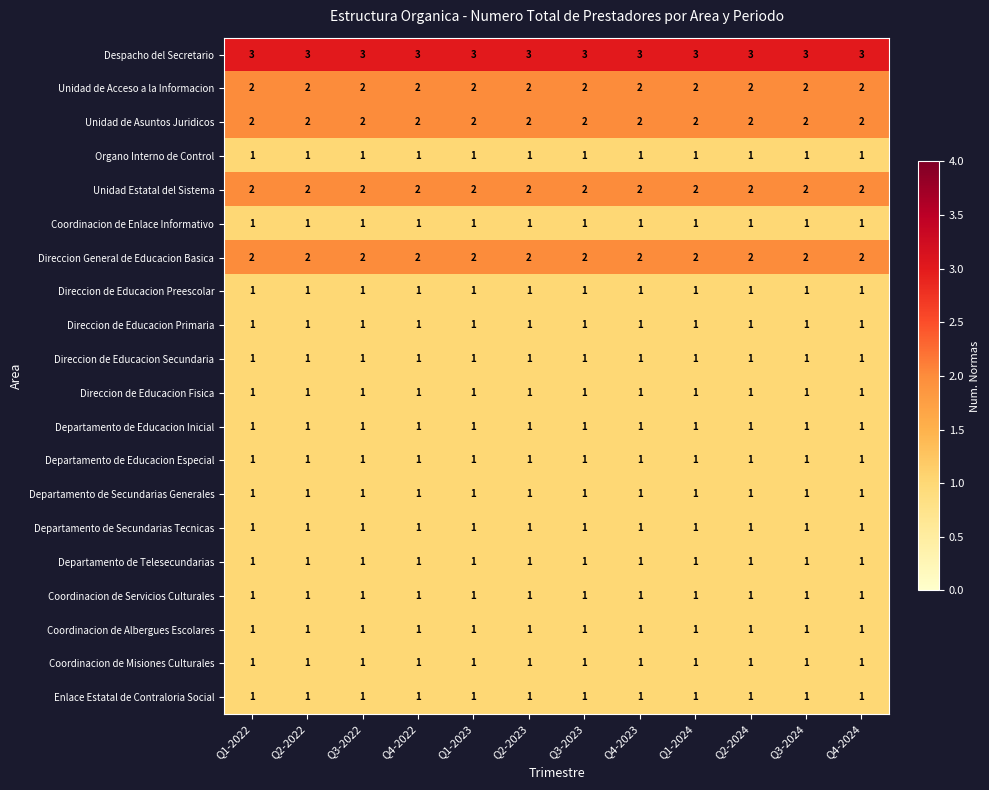

Is it true that Despacho del Secretario equals 3 at Q3-2022?

True